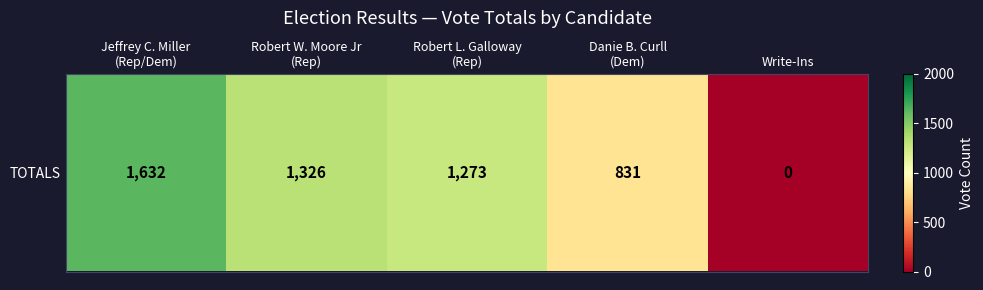

What is the approximate value at Robert L. Galloway
(Rep), to the nearest 100?

1300